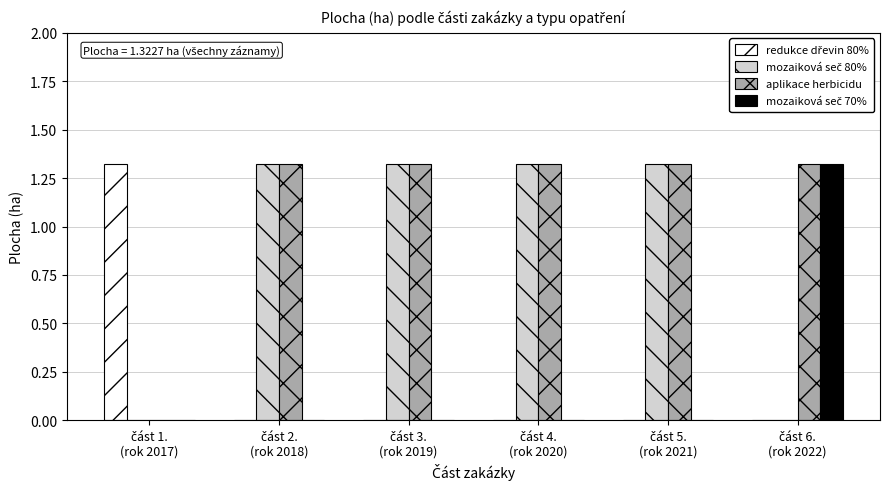

Which series changed the most between část 1.
(rok 2017) and část 3.
(rok 2019)?

redukce dřevin 80%